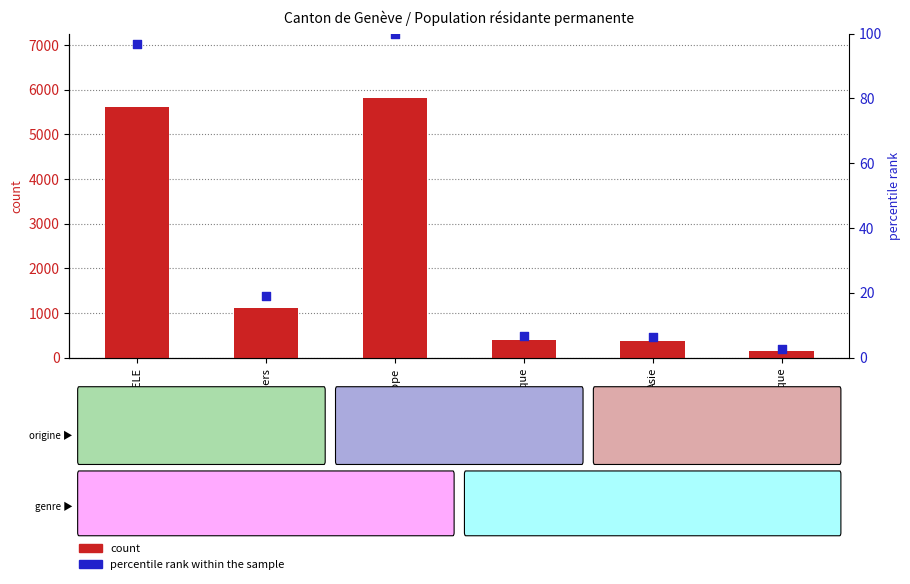

Which series contains the lowest Y value?

percentile rank within the sample